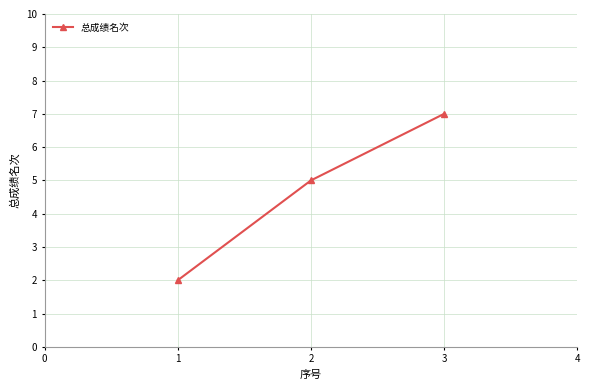

At which category does the chart reach its minimum across all series?

1